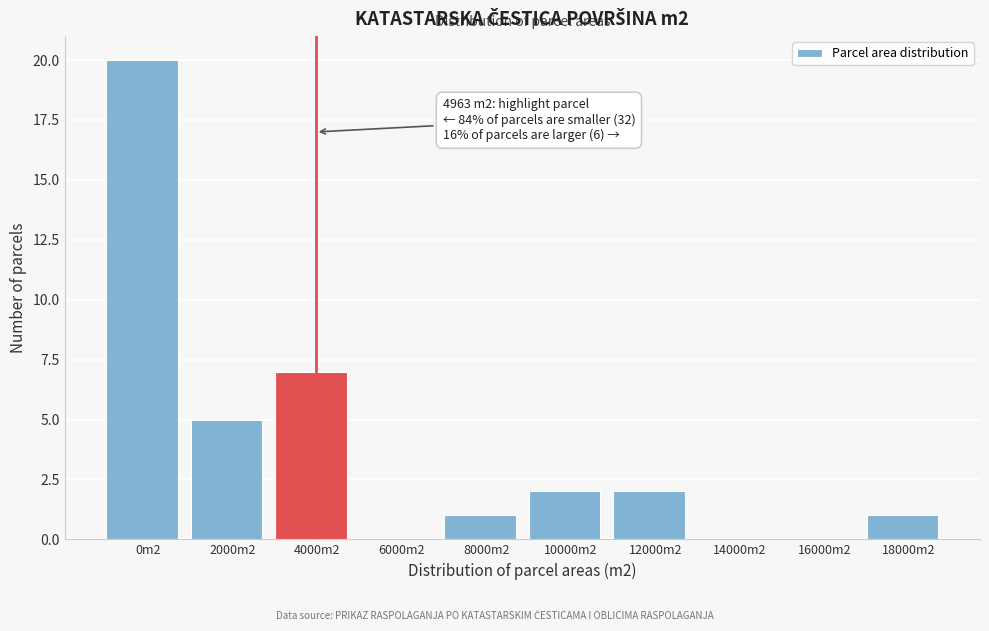

Reading left to right, transcribe all the data shown in this chart.

0m2=20	2000m2=5	4000m2=7	6000m2=0	8000m2=1	10000m2=2	12000m2=2	14000m2=0	16000m2=0	18000m2=1